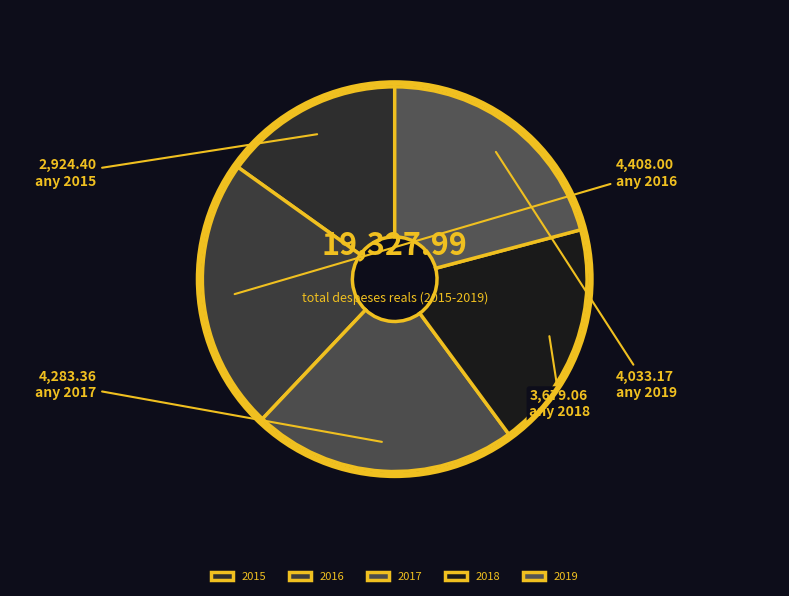

Count the number of slices in the pie.

5